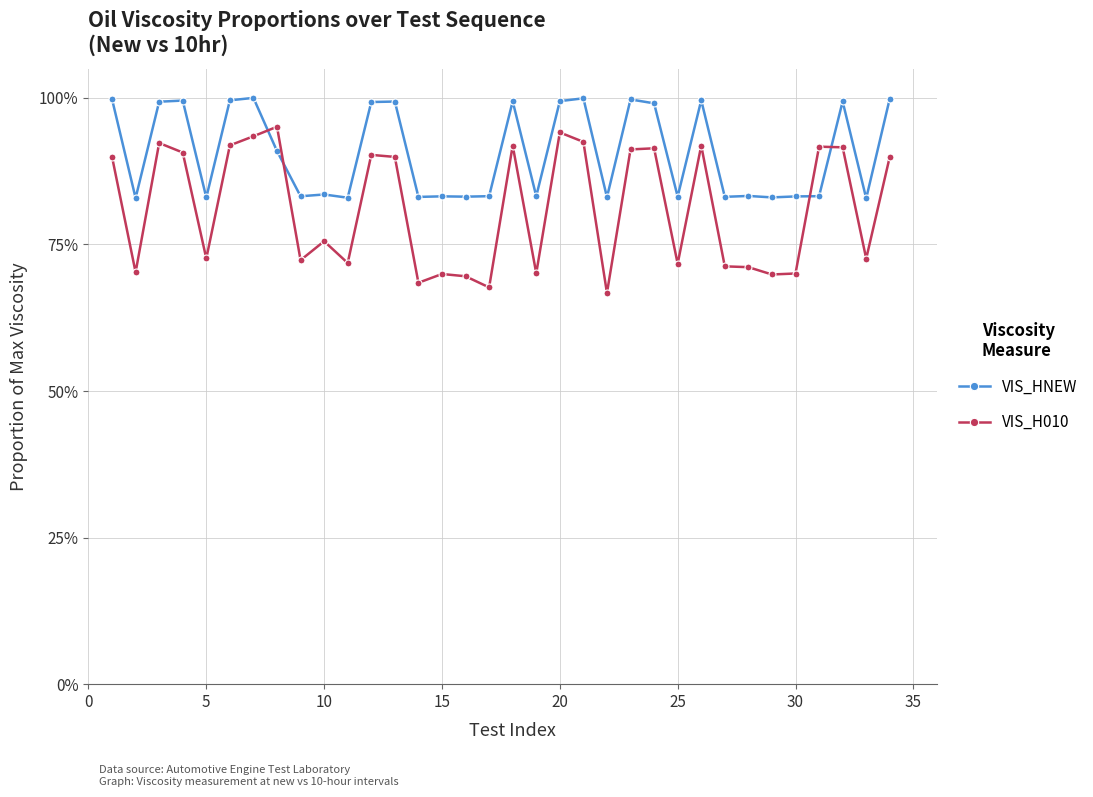

What is the difference between the maximum and minimum values in the VIS_H010 series?

0.3